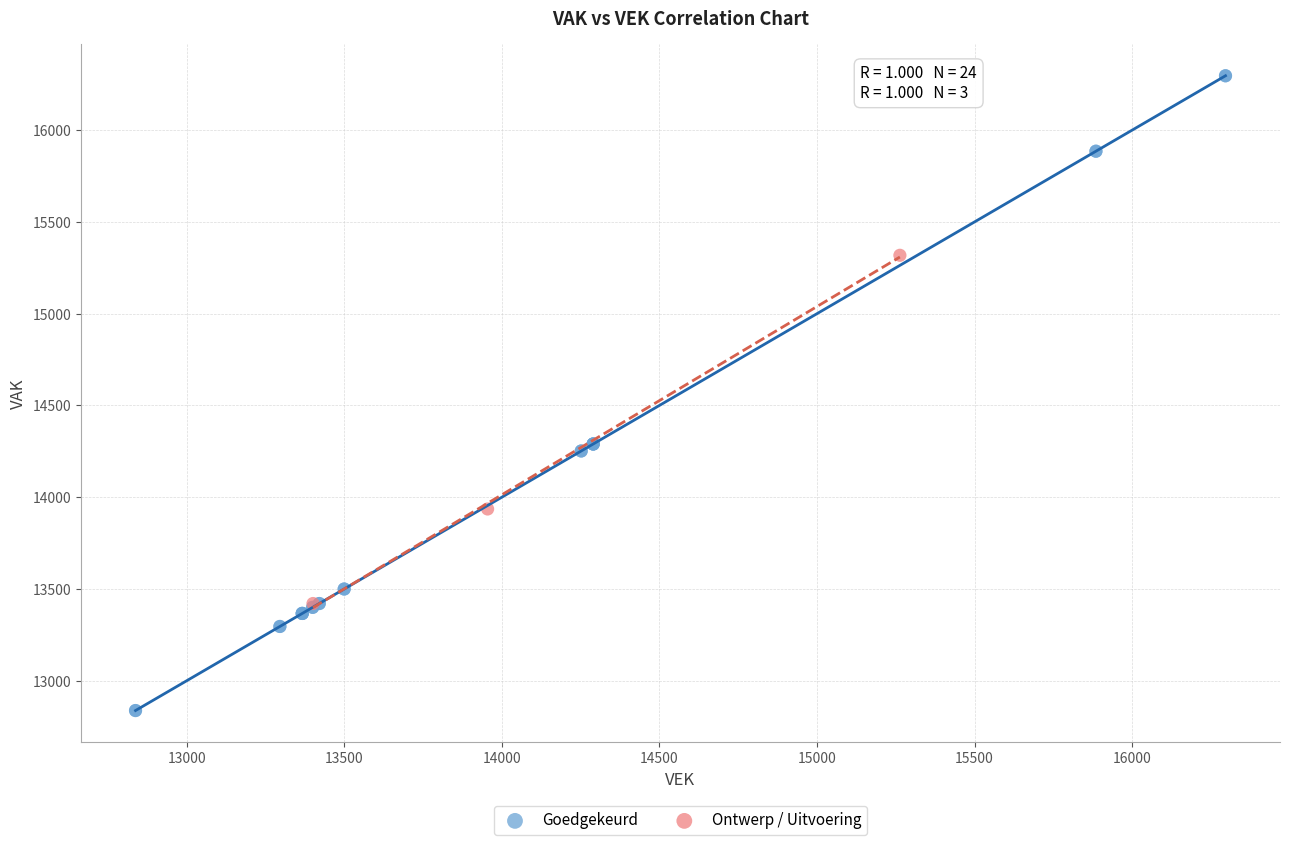

Which series contains the lowest Y value?

Goedgekeurd